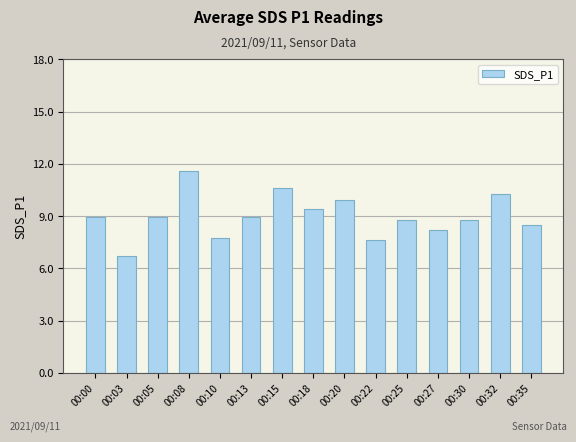

What is the value of the 10th bar from the left?

7.7